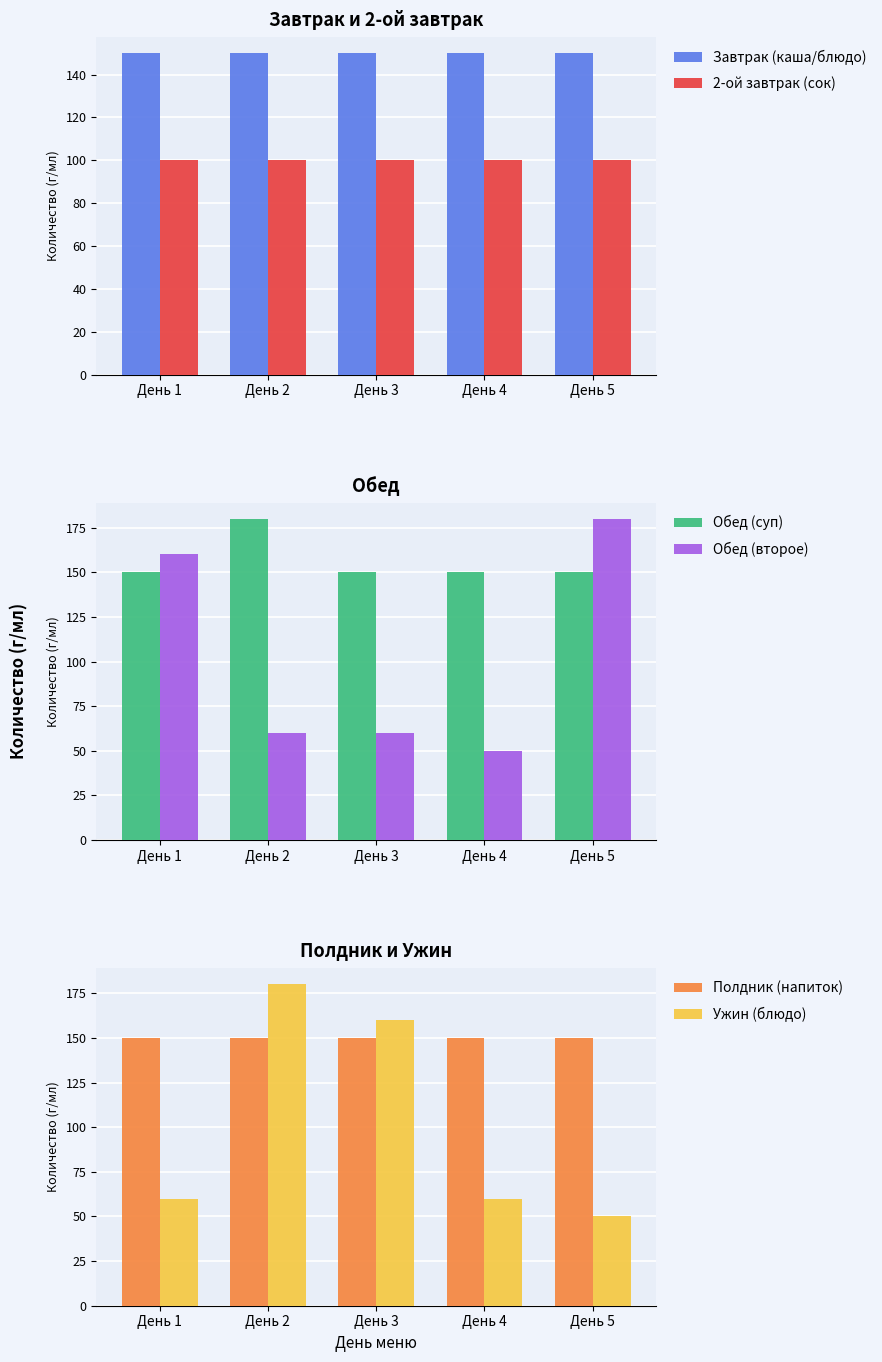

What is the value of the 2-ой завтрак (сок) bar at the 5th from the left?

100